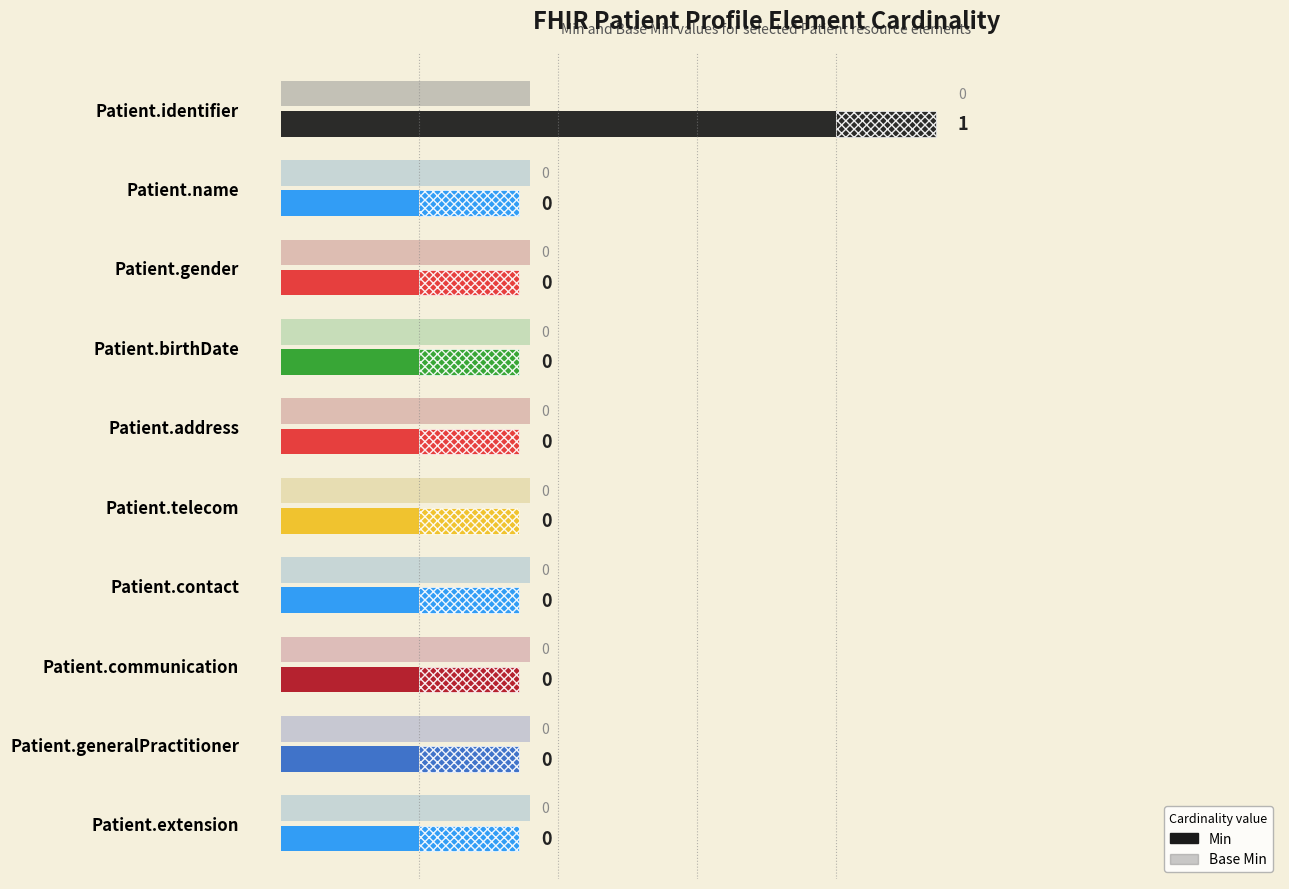

At which label does Base Min reach its peak?

Patient.identifier